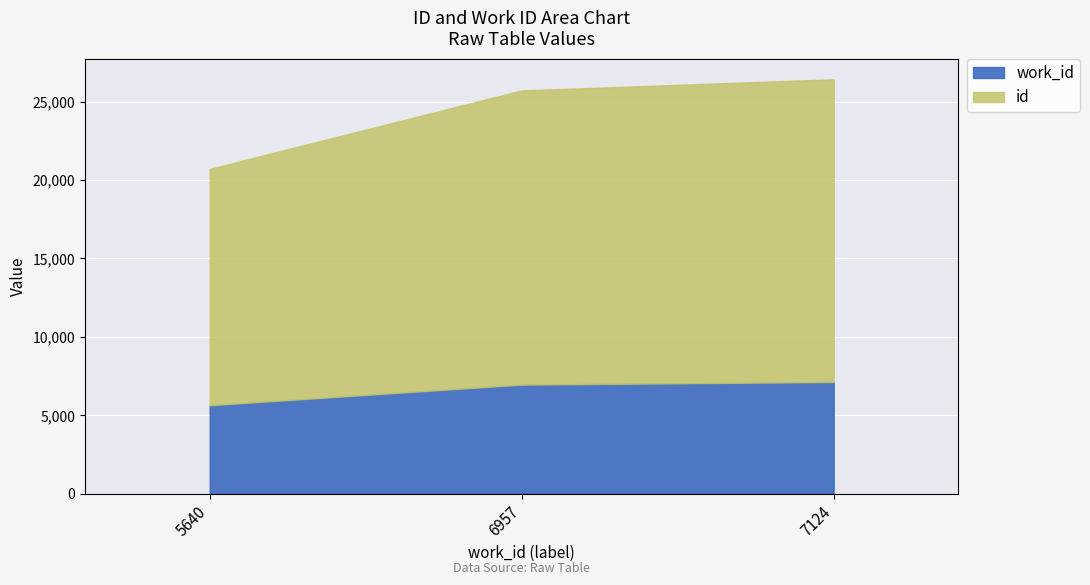

Reading left to right, transcribe all the data shown in this chart.

work_id: 5640	6957	7124
id: 20716	25717	26431